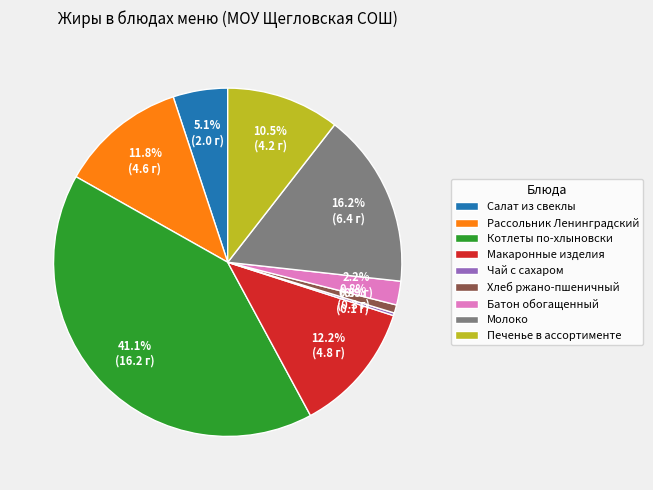

Which has a higher value, Макаронные изделия or Салат из свеклы?

Макаронные изделия